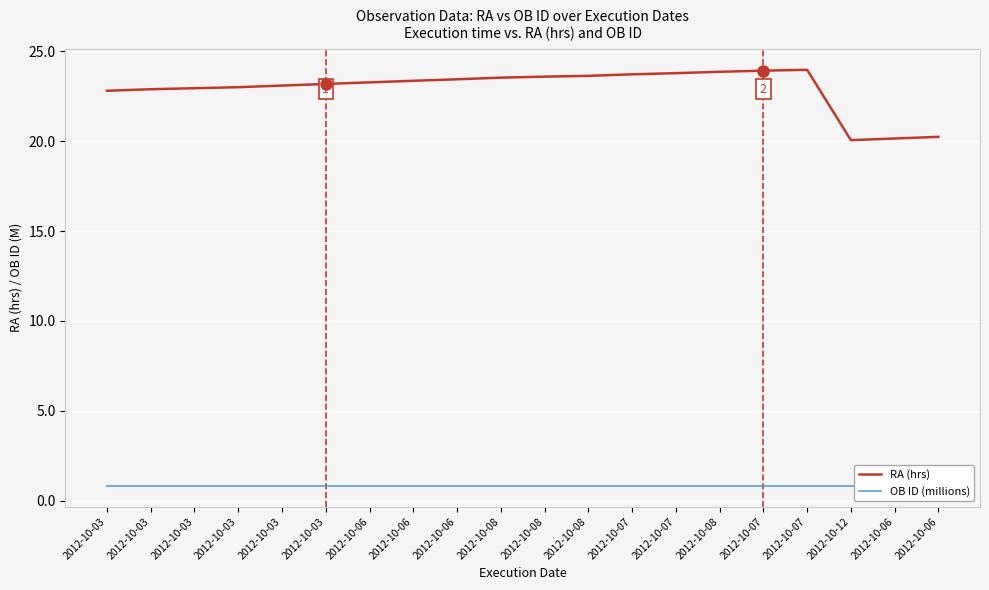

True or false: OB ID (millions) and RA (hrs) cross at least once.

False